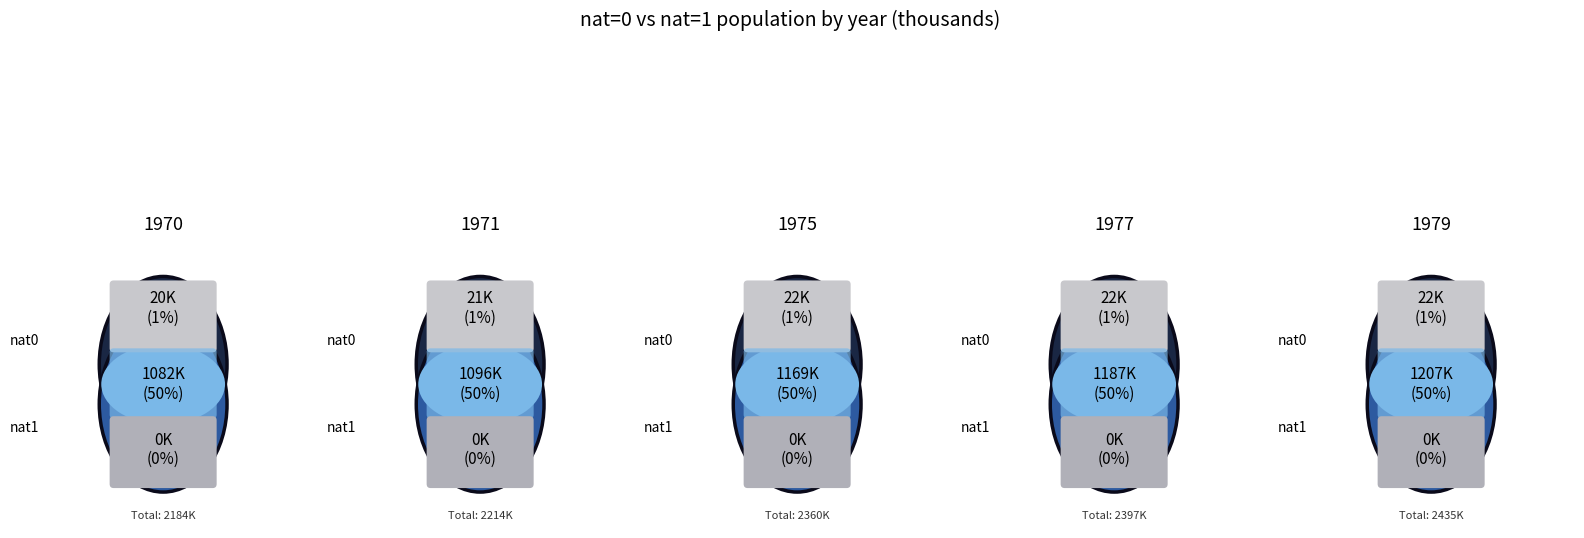

How many segments does this pie chart have?

5